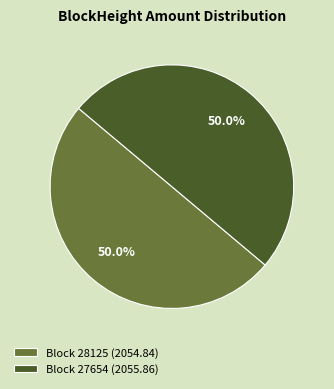

Combined, do Block 27654 (2055.86) and Block 28125 (2054.84) account for over 50%?

Yes